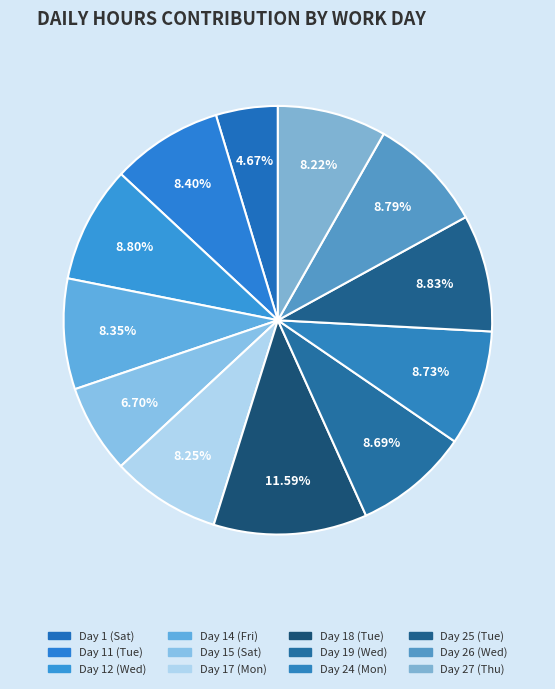

True or false: Day 14 (Fri) accounts for 19% of the total.

False